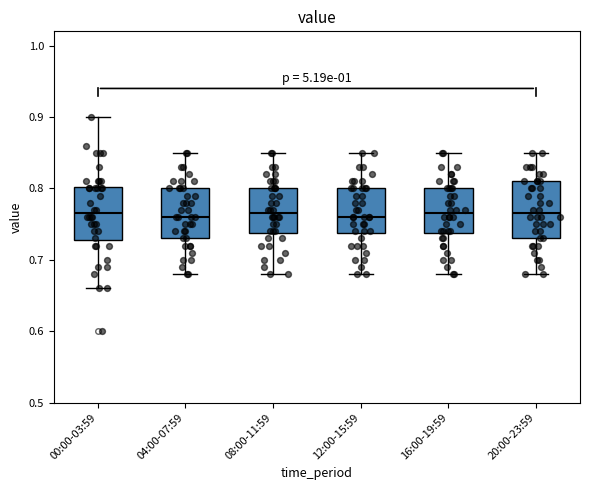

Reading left to right, transcribe this box plot: for each box, give where its median line is, the range the box spans, and where its two whiskers end, as read against the y-axis. The values are not printed on the chart, so give them approximately, as read against the axis.

00:00-03:59: median 0.77, box 0.73 to 0.80, whiskers 0.66 to 0.90
04:00-07:59: median 0.76, box 0.73 to 0.80, whiskers 0.68 to 0.85
08:00-11:59: median 0.77, box 0.74 to 0.80, whiskers 0.68 to 0.85
12:00-15:59: median 0.76, box 0.74 to 0.80, whiskers 0.68 to 0.85
16:00-19:59: median 0.77, box 0.74 to 0.80, whiskers 0.68 to 0.85
20:00-23:59: median 0.77, box 0.73 to 0.81, whiskers 0.68 to 0.85